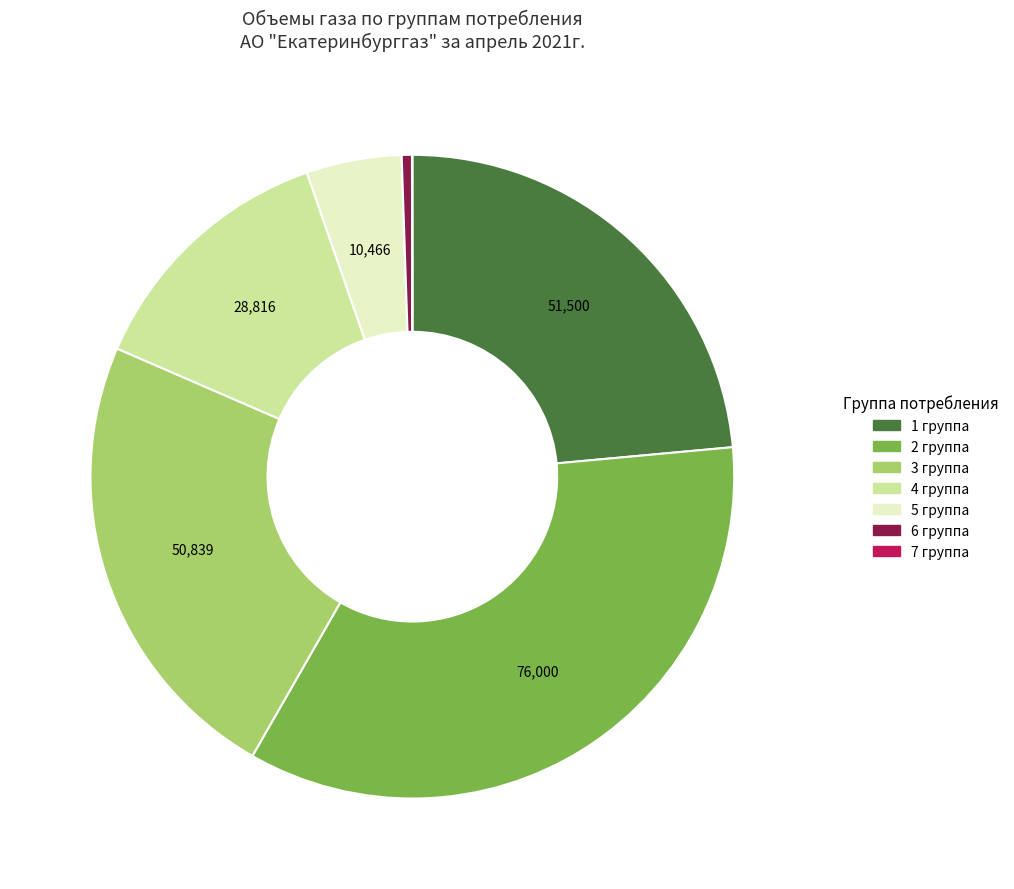

Is the sum of 4 группа and 5 группа greater than half?

No